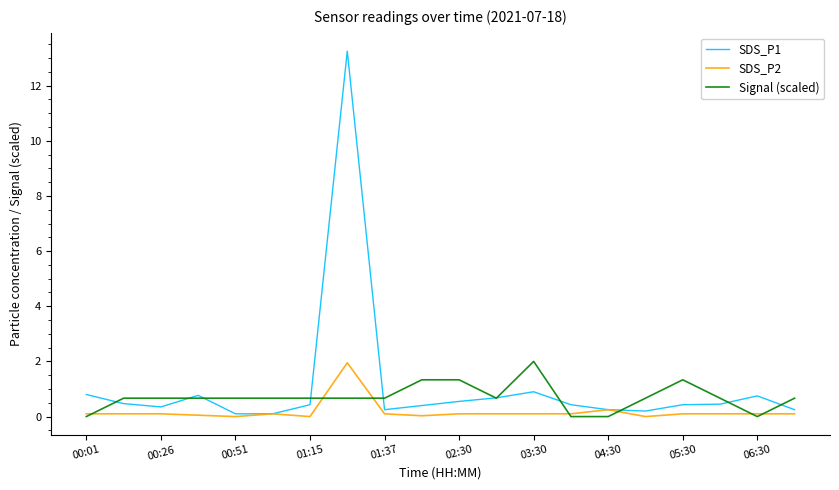

What are all the series names shown in the legend?

SDS_P1, SDS_P2, Signal (scaled)